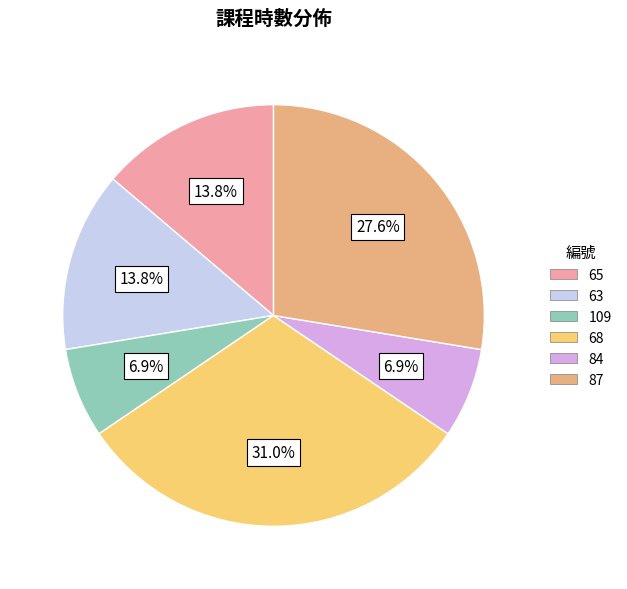

Is the sum of 63 and 87 greater than half?

No